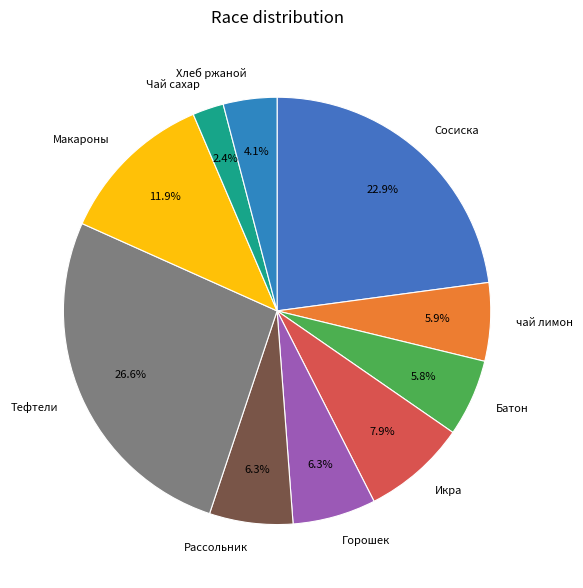

How much of the chart is everything except Чай сахар?

97.6%